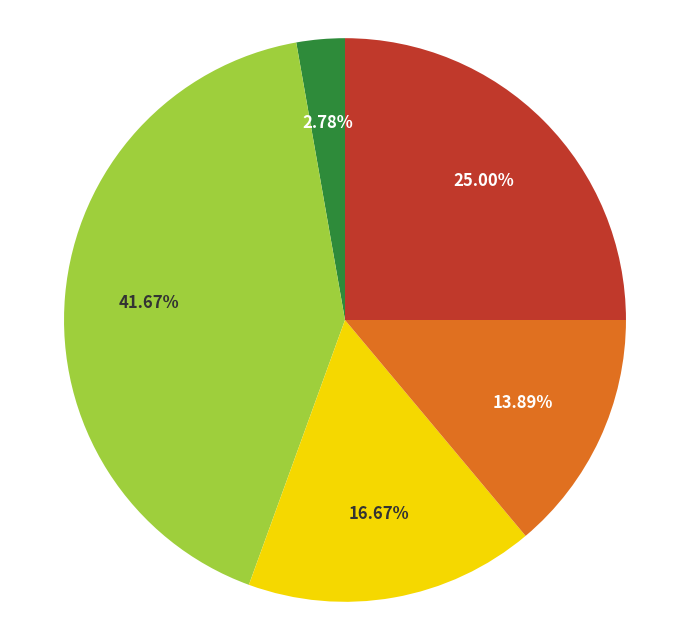

Is there a majority slice in this chart?

No